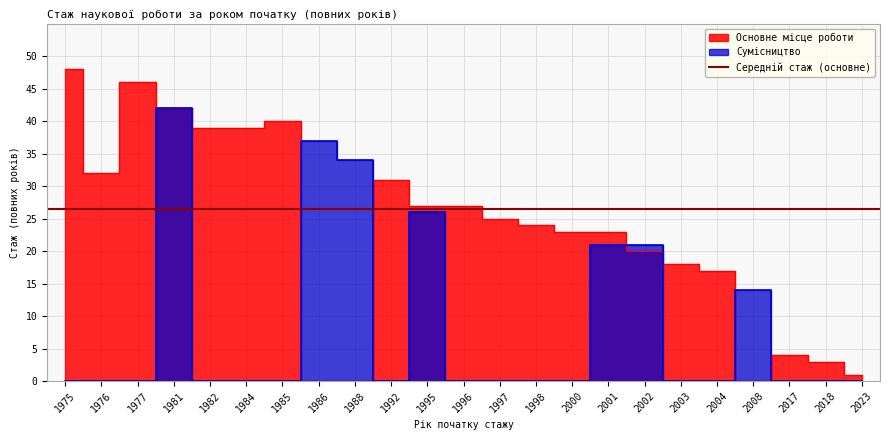

How many values in the Основне місце роботи series exceed 24?

11